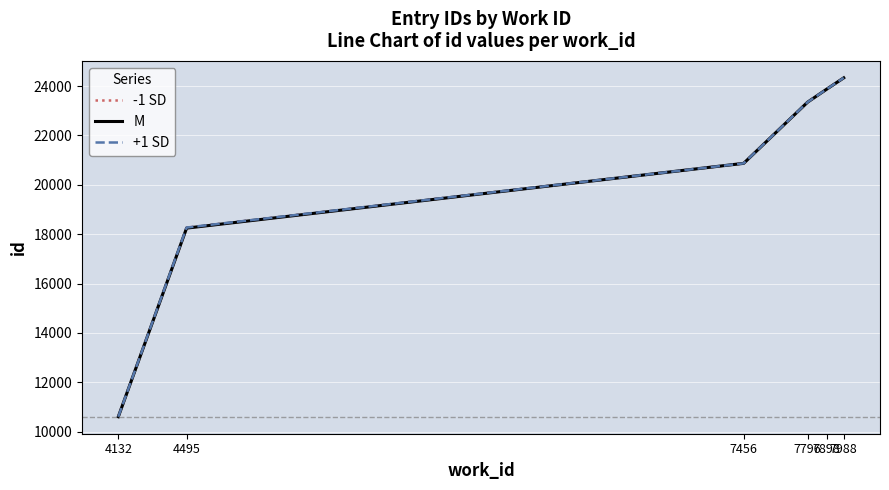

At which label does M reach its peak?

7988